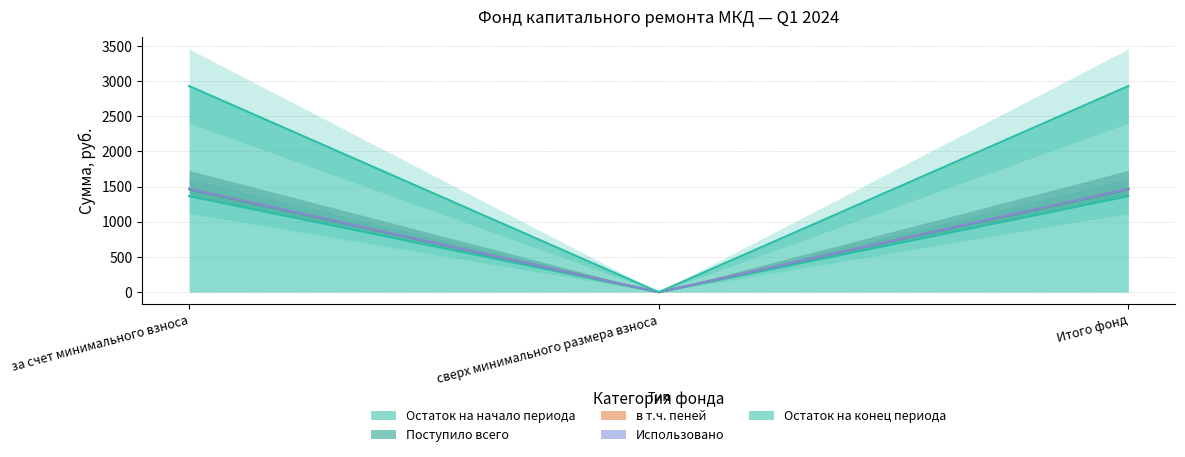

What are all the series names shown in the legend?

Остаток на начало периода, Поступило всего, в т.ч. взносов, в т.ч. пеней, Остаток на конец периода